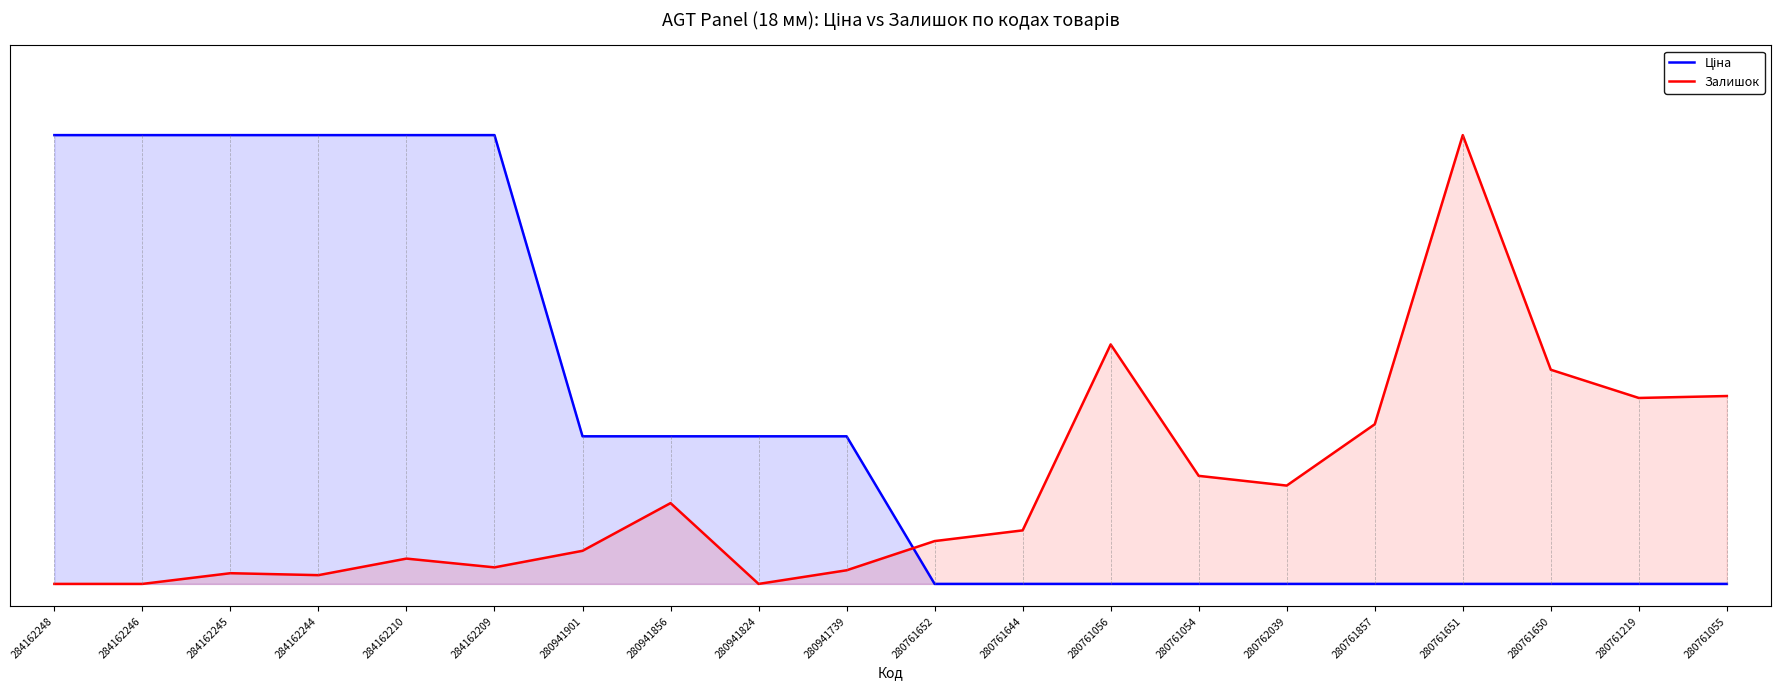

How many lines are shown in the chart?

2